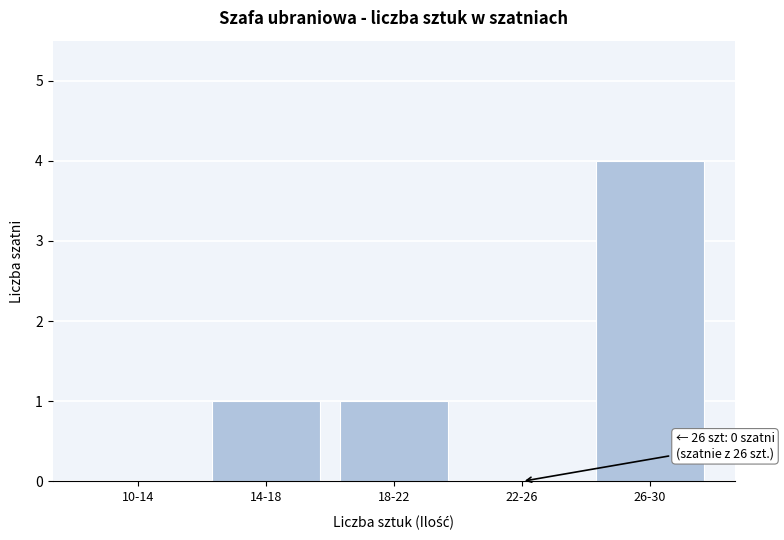

Reading left to right, what are all the values shown in this chart?

10-14=0	14-18=1	18-22=1	22-26=0	26-30=4